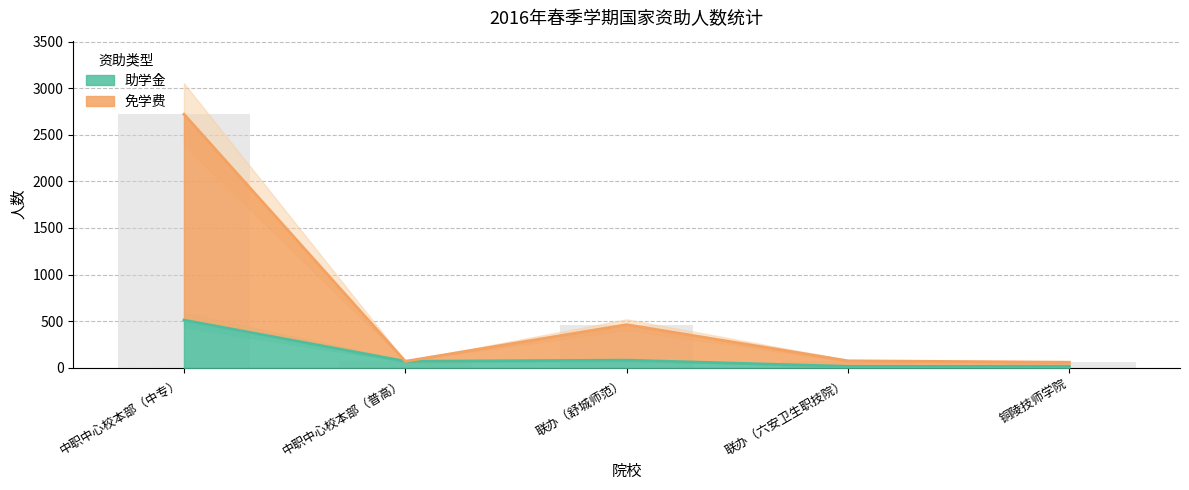

Is it true that 助学金 equals 69 at 中职中心校本部（普高）?

True